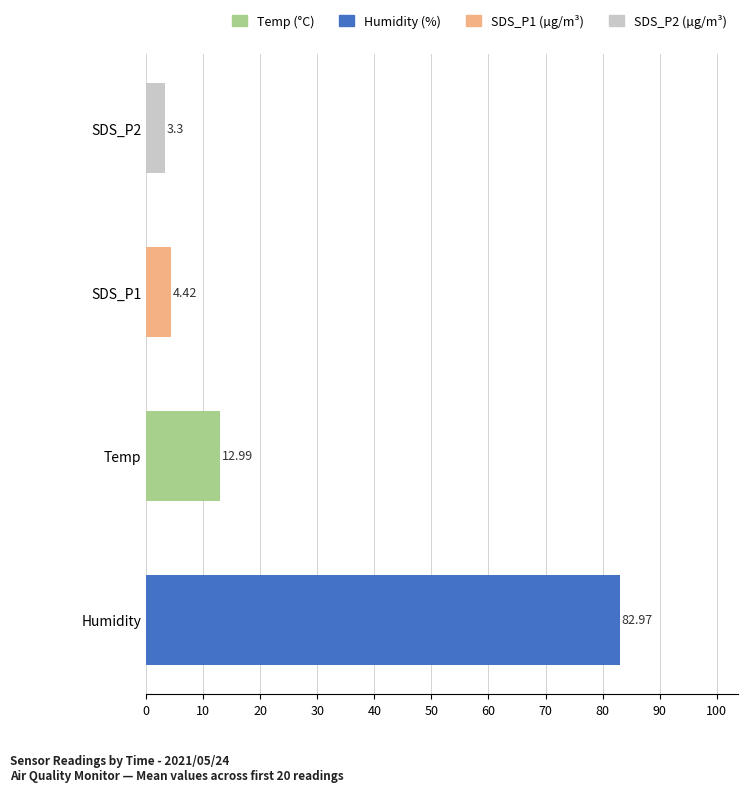

Does the chart contain stacked bars?

No